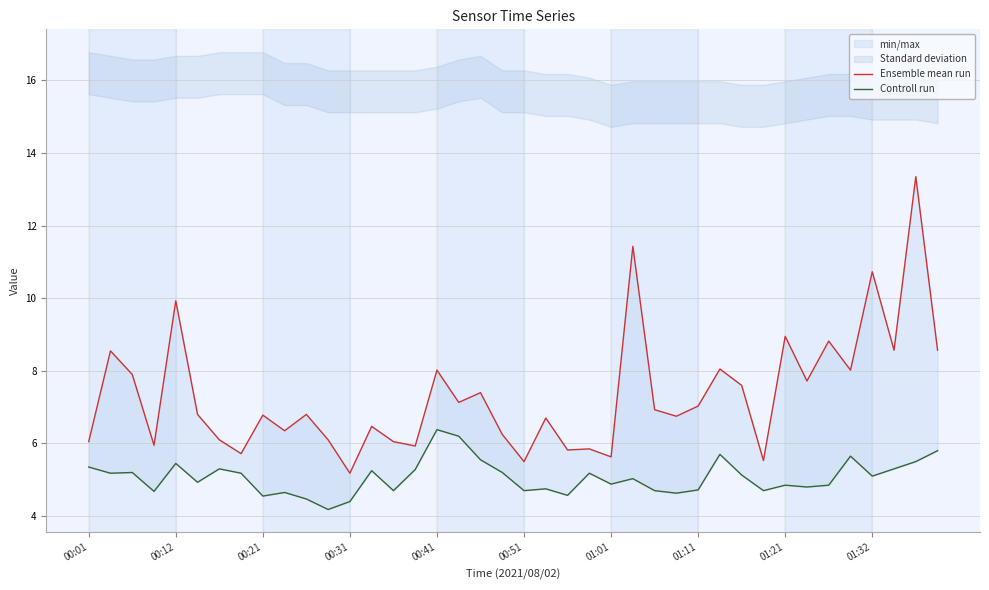

True or false: Controll run and Ensemble mean run cross at least once.

False